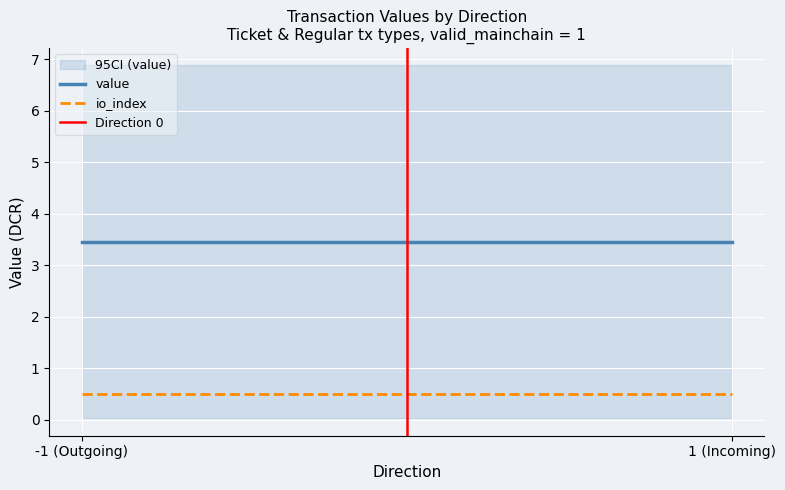

What is the spread (max minus min) of values at -1 (Outgoing)?

3.5